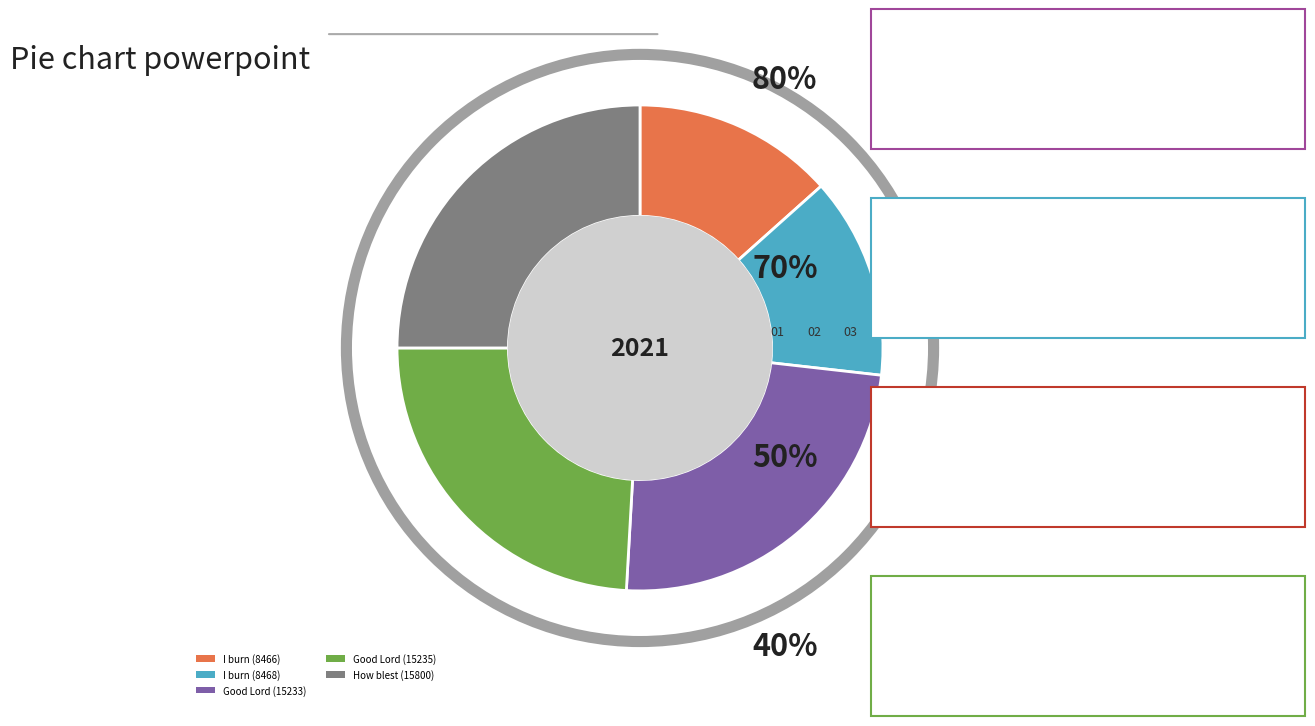

Which slice is the largest?

How blest (15800)